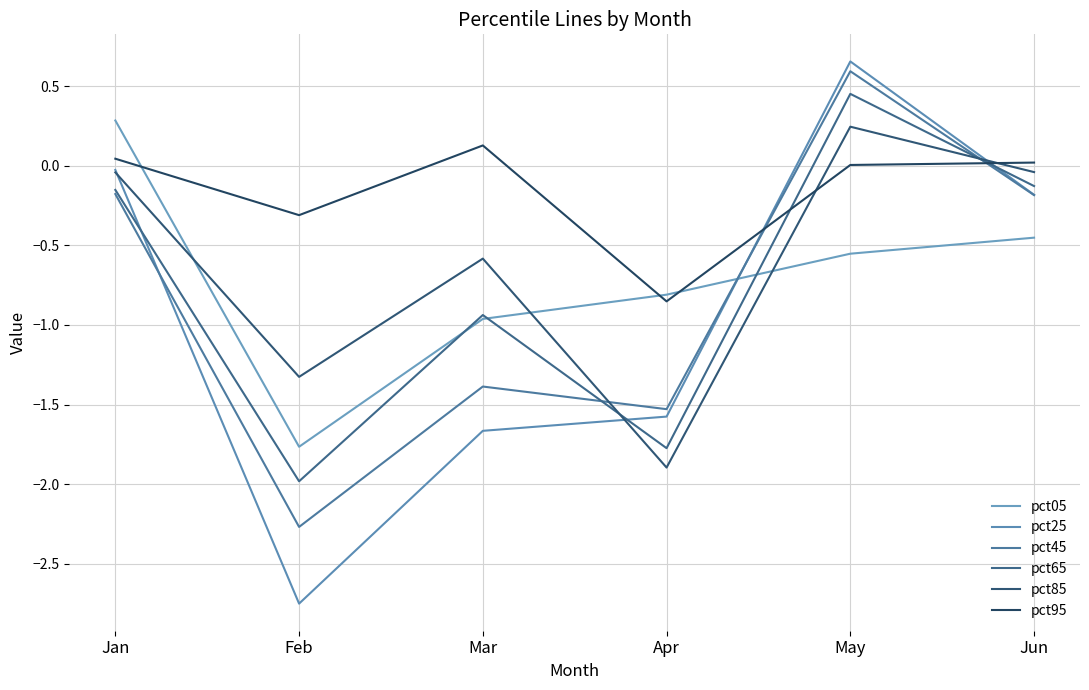

At which label is pct95 closest to 0?

May